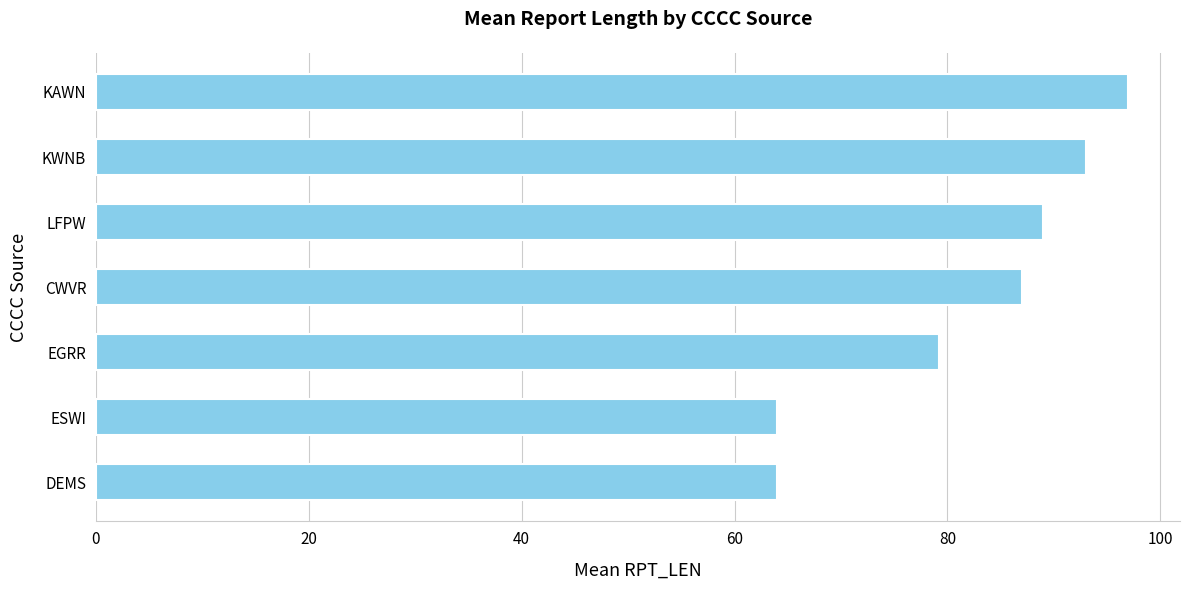

What is the average value?

81.9